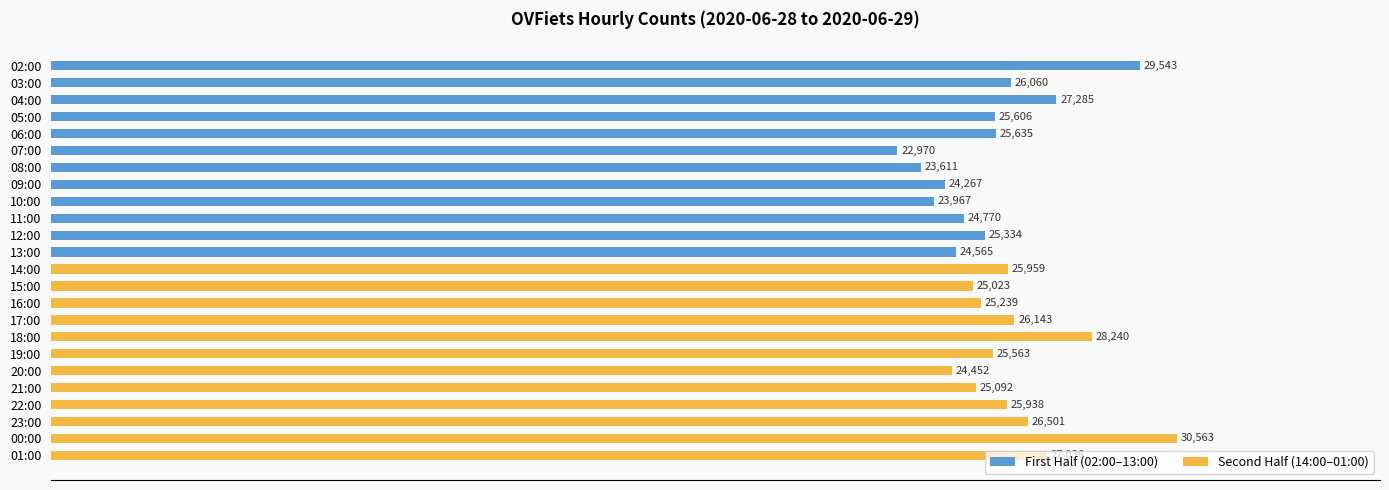

How many data points in Second Half (14:00–01:00) are less than 25959?

6